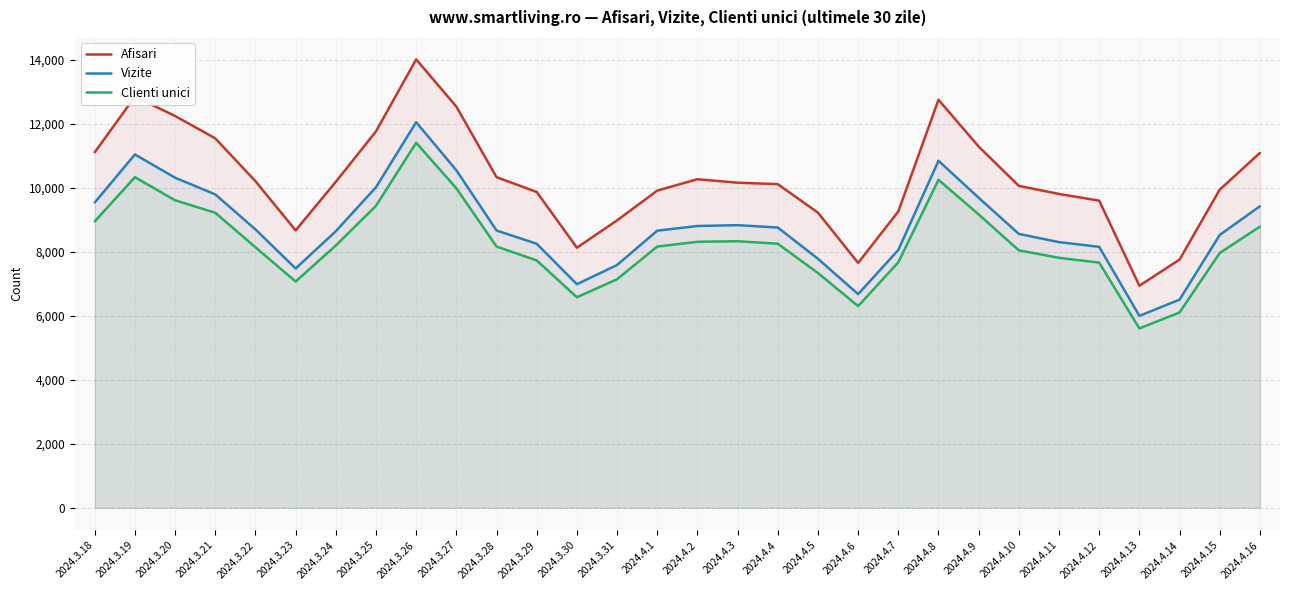

What is the average value of the Afisari series?

10276